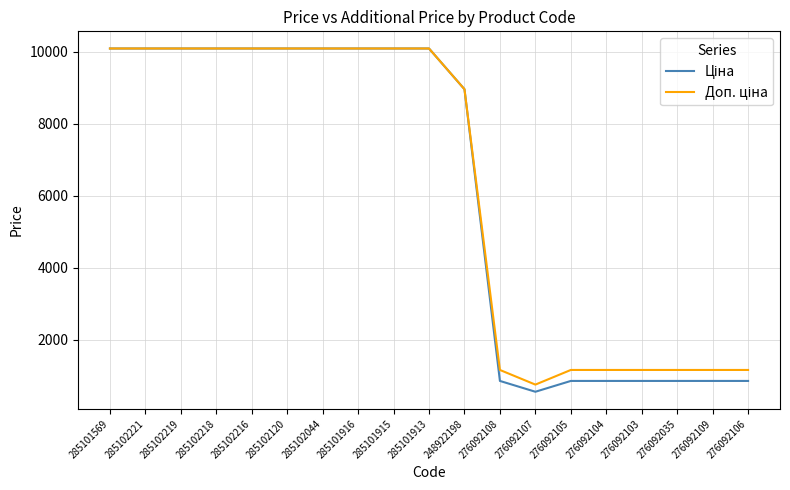

How many distinct data groups are displayed?

2